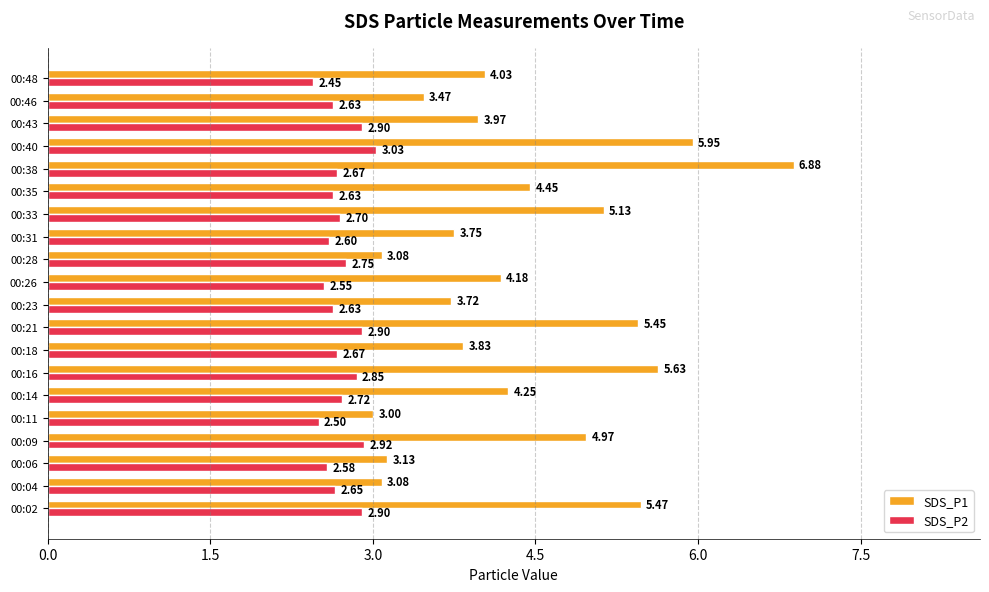

Which series has the largest range (max minus min)?

SDS_P1